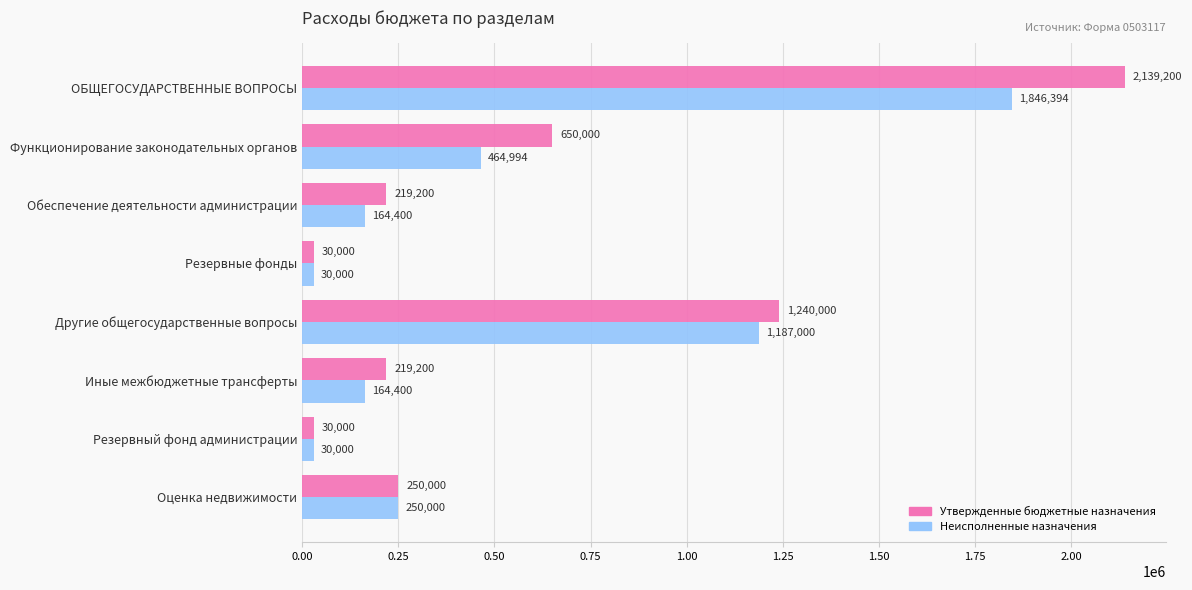

What is the difference between the maximum and minimum values in the Утвержденные бюджетные назначения series?

2109200.0